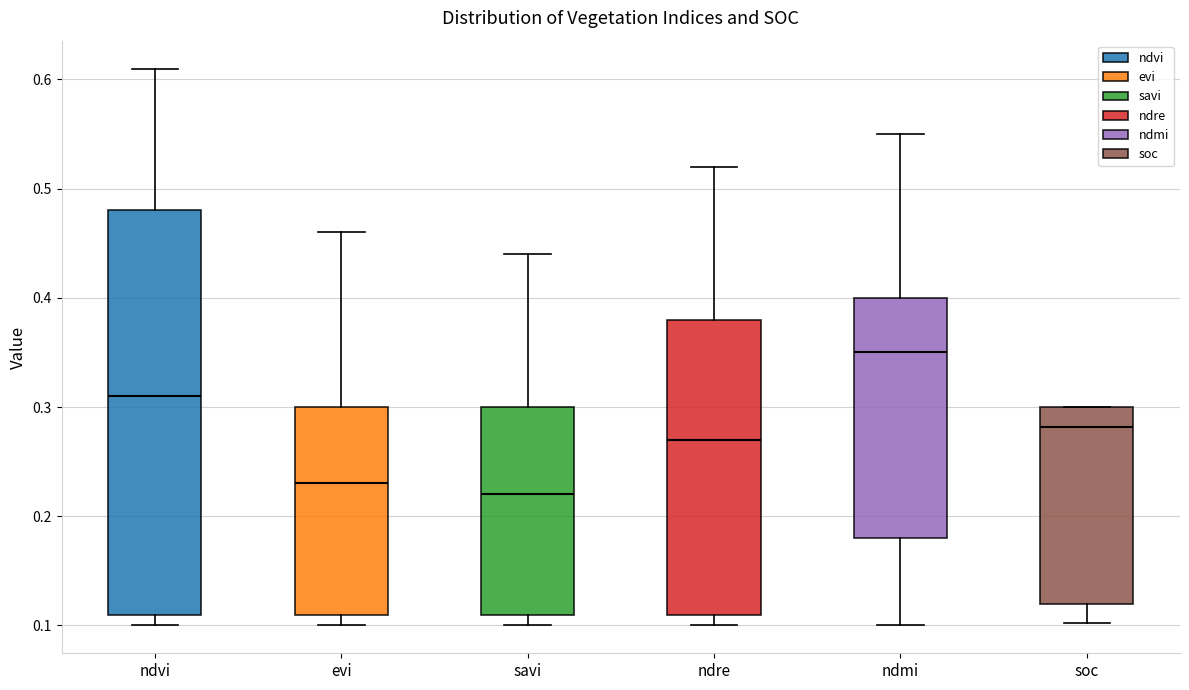

Reading left to right, transcribe this box plot: for each box, give where its median line is, the range the box spans, and where its two whiskers end, as read against the y-axis. The values are not printed on the chart, so give them approximately, as read against the axis.

ndvi: median 0.31, box 0.11 to 0.48, whiskers 0.10 to 0.61
evi: median 0.23, box 0.11 to 0.30, whiskers 0.10 to 0.46
savi: median 0.22, box 0.11 to 0.30, whiskers 0.10 to 0.44
ndre: median 0.27, box 0.11 to 0.38, whiskers 0.10 to 0.52
ndmi: median 0.35, box 0.18 to 0.40, whiskers 0.10 to 0.55
soc: median 0.28, box 0.12 to 0.30, whiskers 0.10 to 0.30